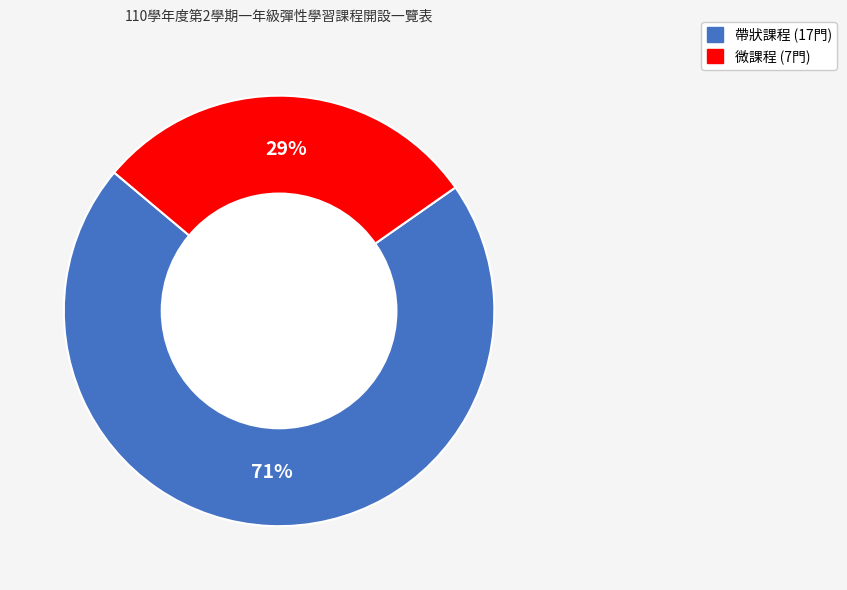

How many segments does this pie chart have?

2